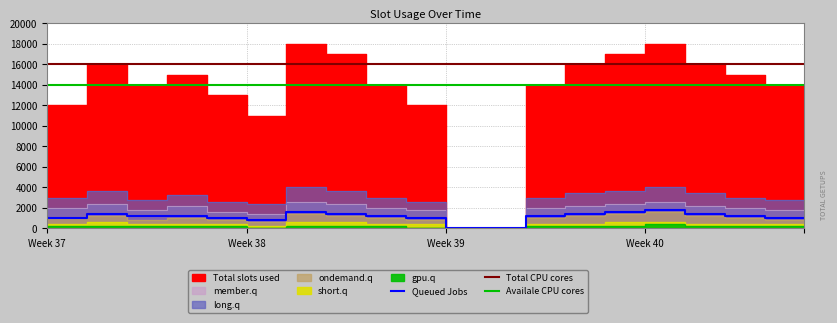

True or false: Availale CPU cores and Total CPU cores intersect in this chart.

False